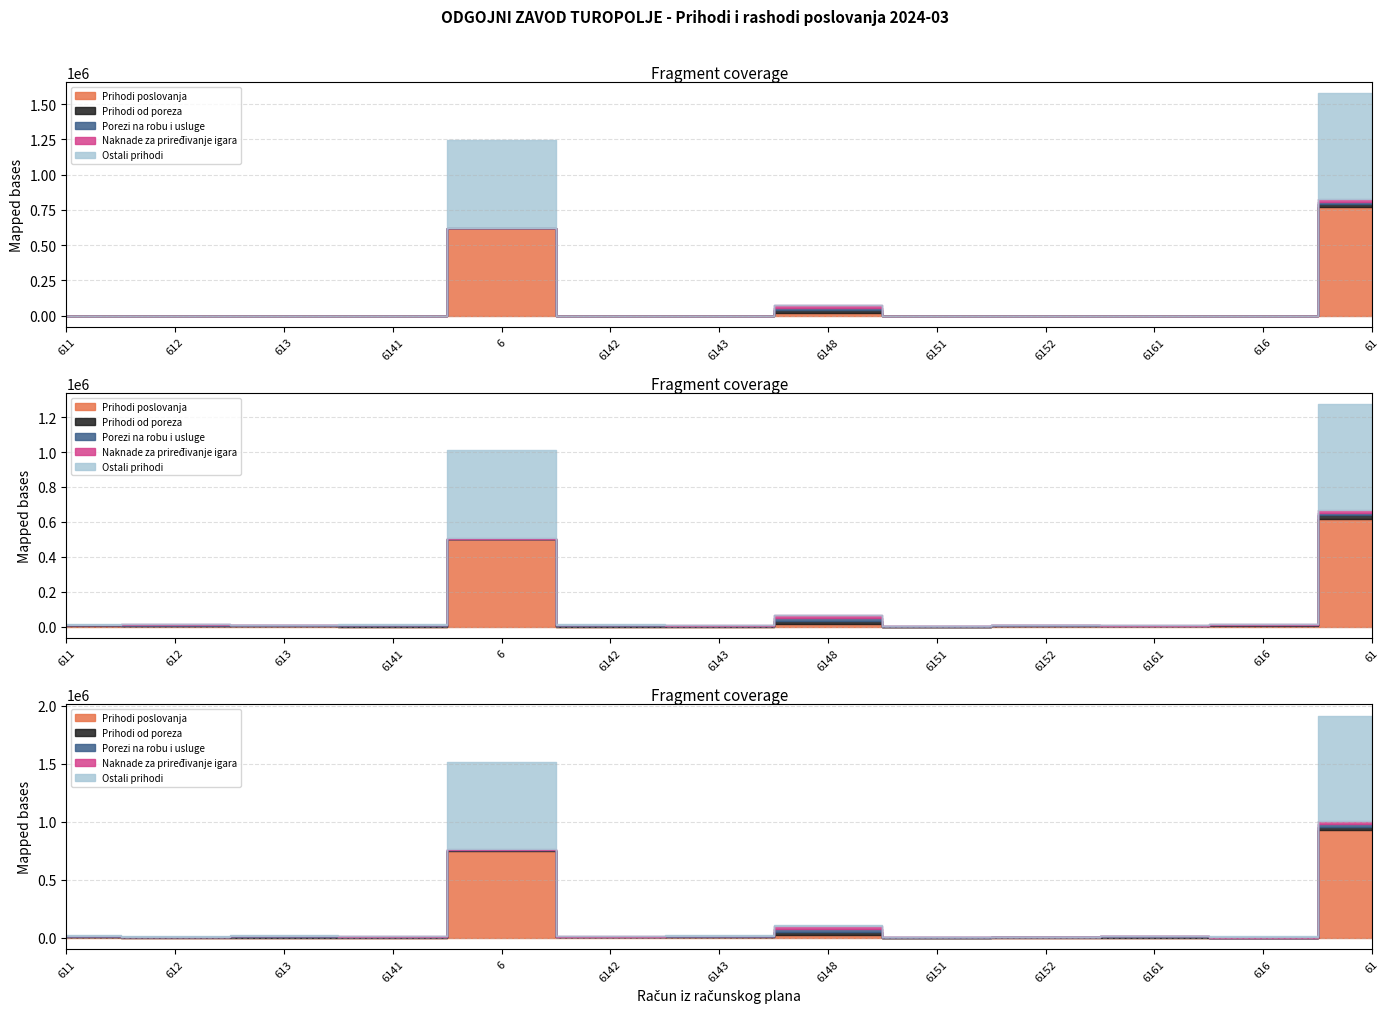

What is the label of the 2nd point from the right?

616